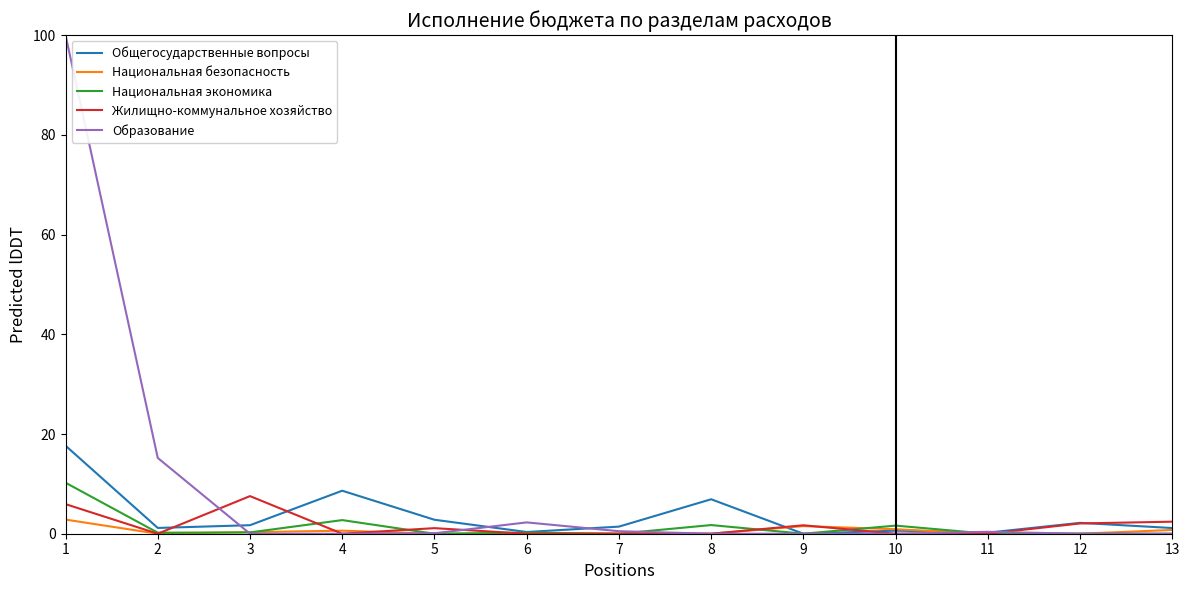

At which label does Общегосударственные вопросы first exceed 1?

1